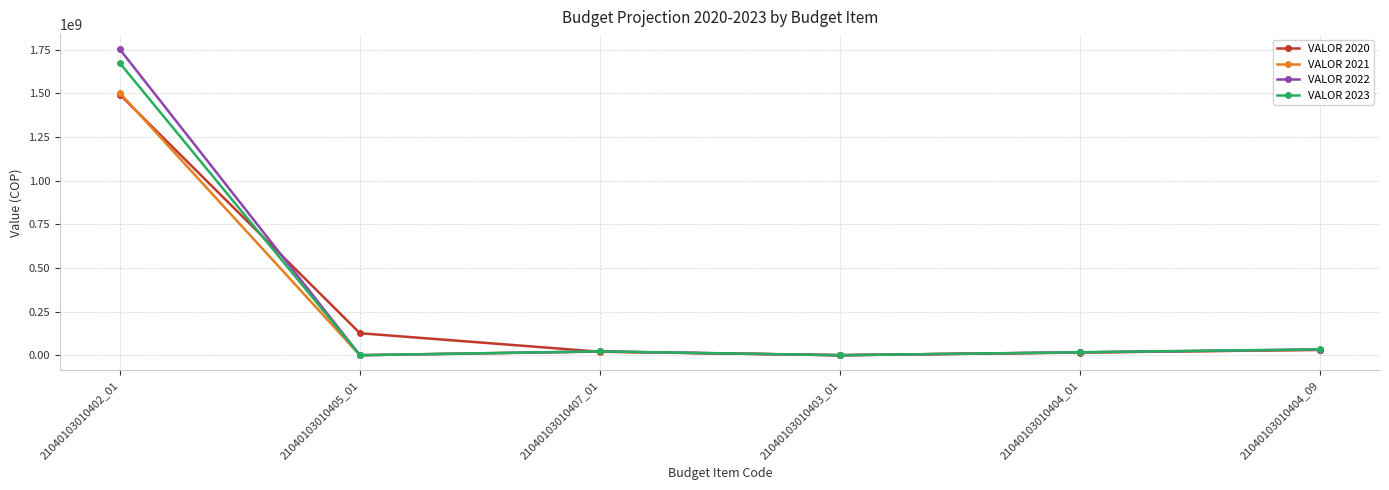

What is the label of the 5th point from the left?

21040103010404_01